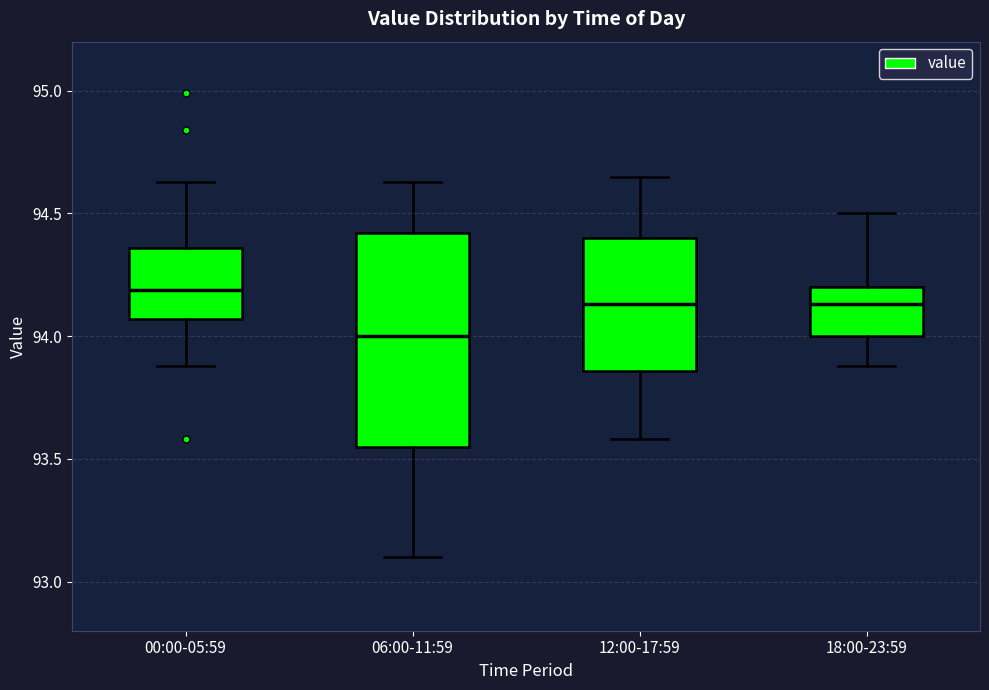

Reading left to right, read every box against the y-axis: the position of its median line, the range the box covers, and the ends of its whiskers. The values are not printed on the chart, so give them approximately, as read against the axis.

00:00-05:59: median 94.20, box 94.05 to 94.35, whiskers 93.90 to 94.65
06:00-11:59: median 94.00, box 93.55 to 94.40, whiskers 93.10 to 94.65
12:00-17:59: median 94.15, box 93.85 to 94.40, whiskers 93.60 to 94.65
18:00-23:59: median 94.15, box 94.00 to 94.20, whiskers 93.90 to 94.50